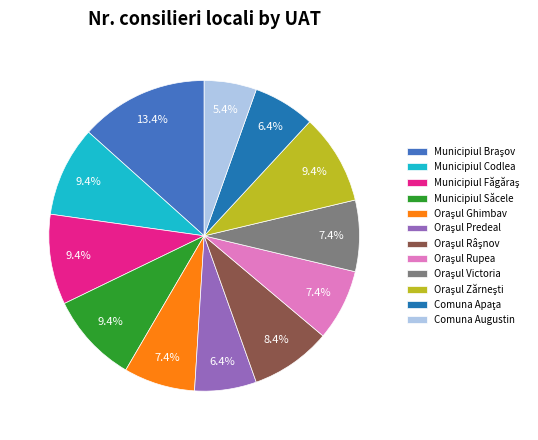

Which category has the smallest portion of the pie?

Comuna Augustin